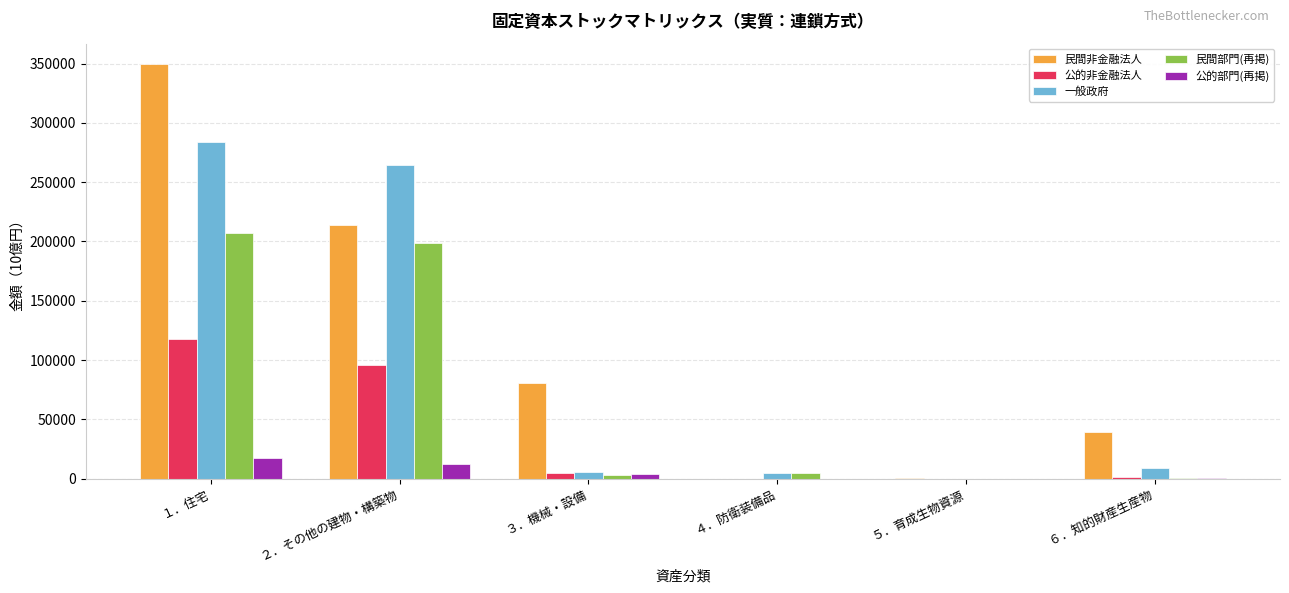

What is the total value across all series at ６．知的財産生産物?

50037.2